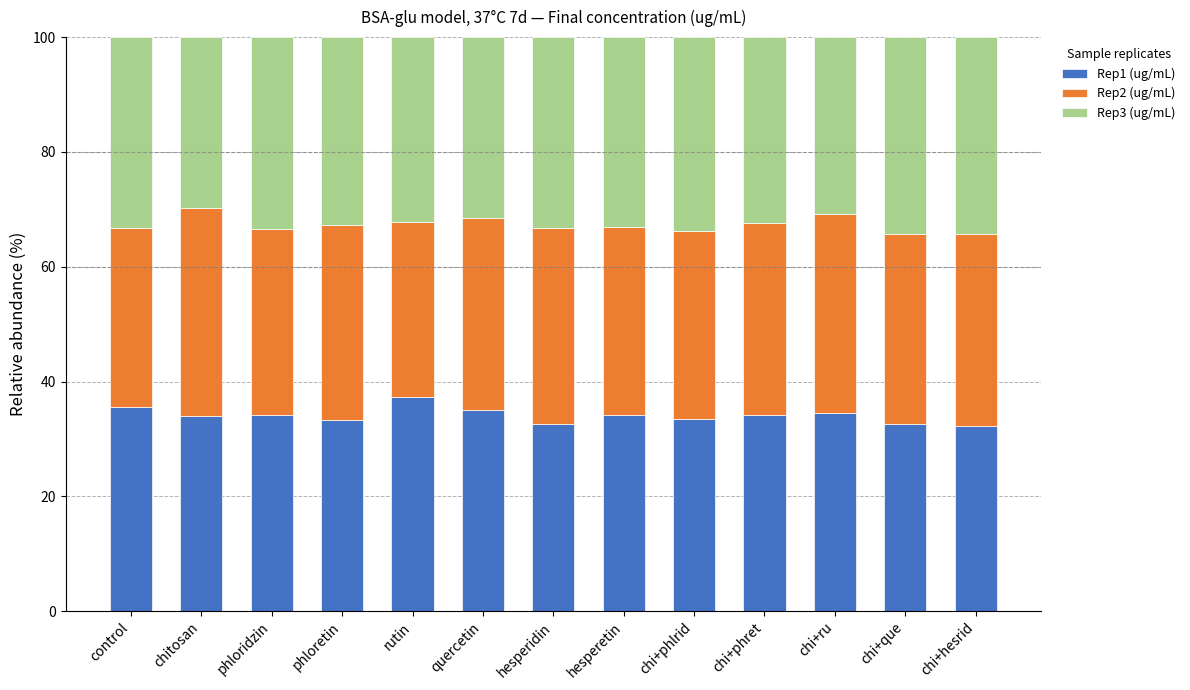

What is the difference between the Rep1 (ug/mL) values at chitosan and hesperetin?

0.1